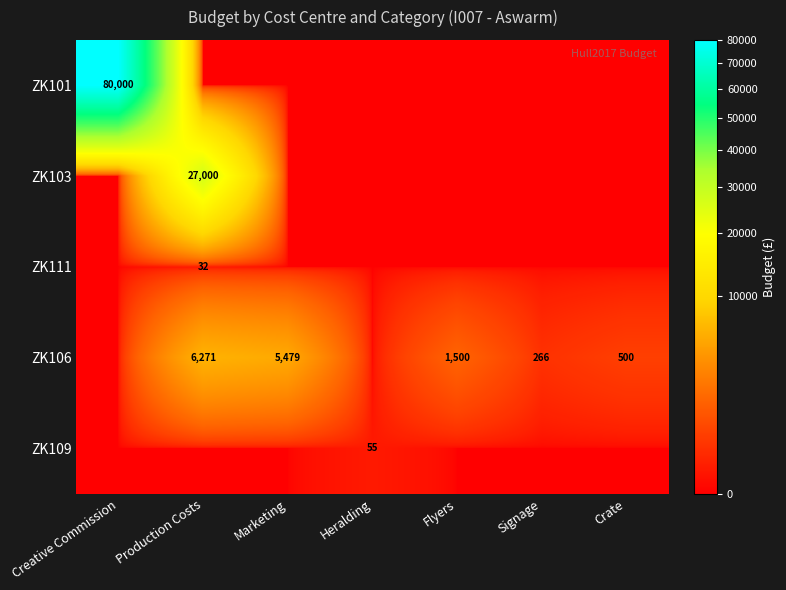

True or false: ZK106 has a value of 6271 at Production Costs.

True